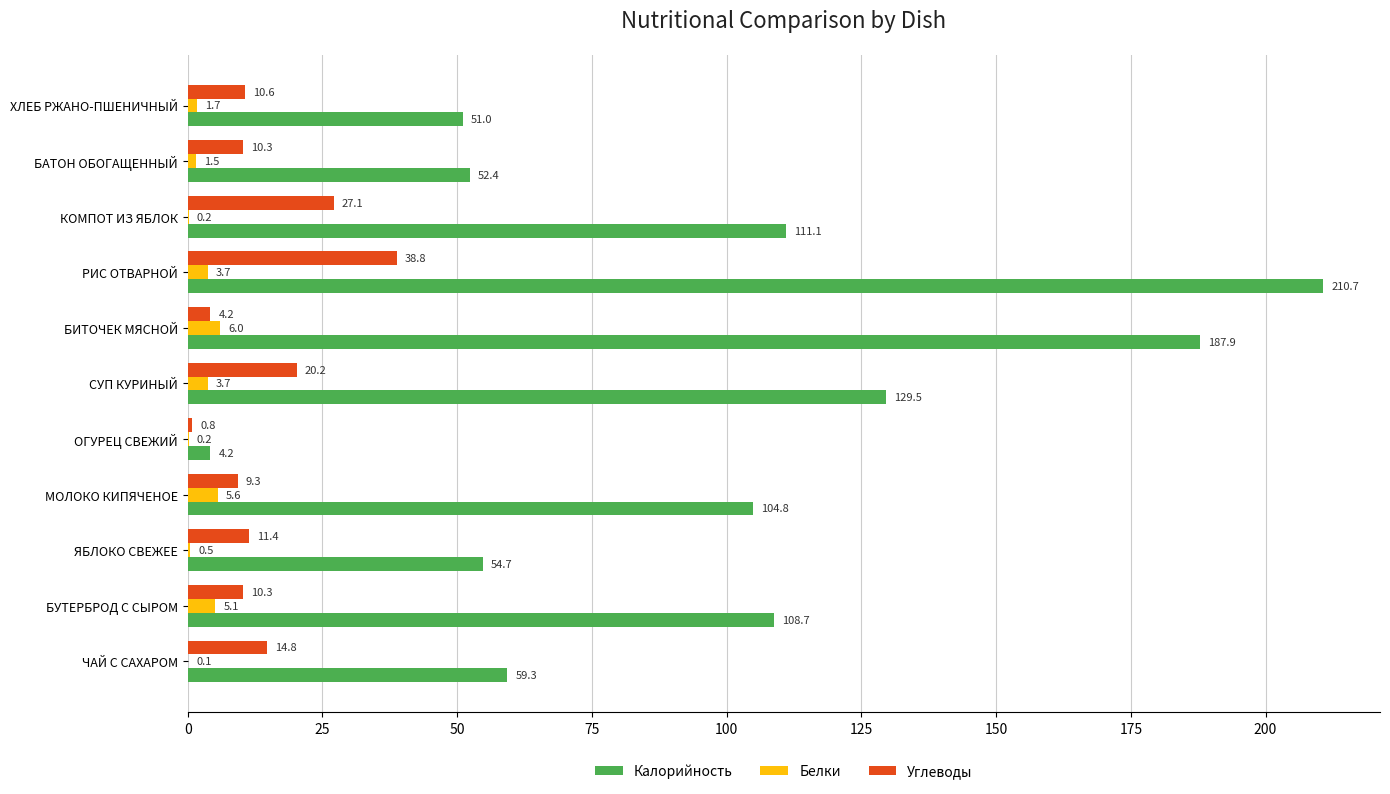

Which series has the largest range (max minus min)?

Калорийность